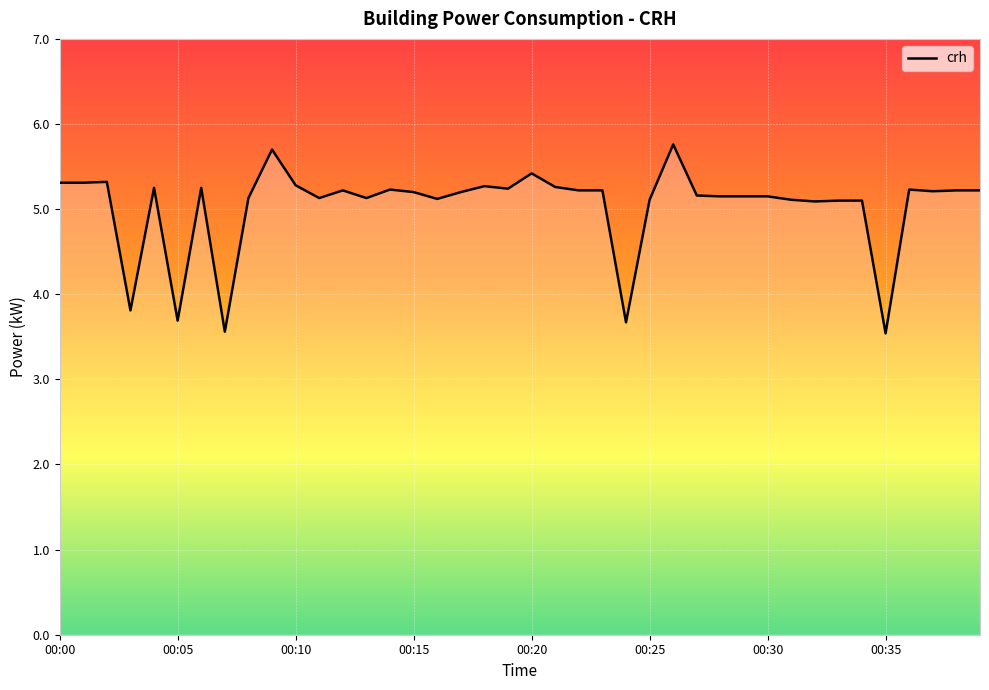

What is the minimum value shown in the chart?

3.5